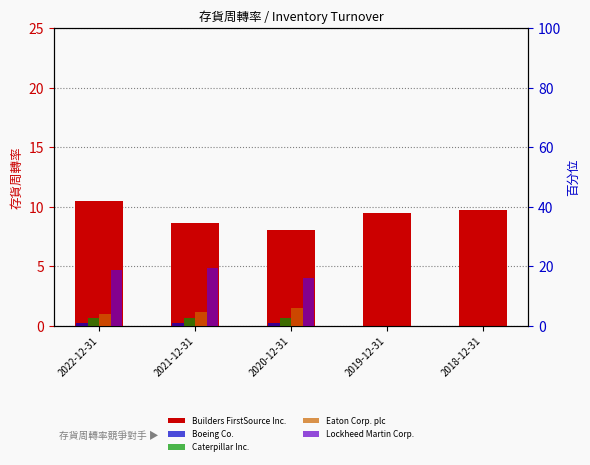

At which label does Caterpillar Inc. reach its minimum?

2019-12-31